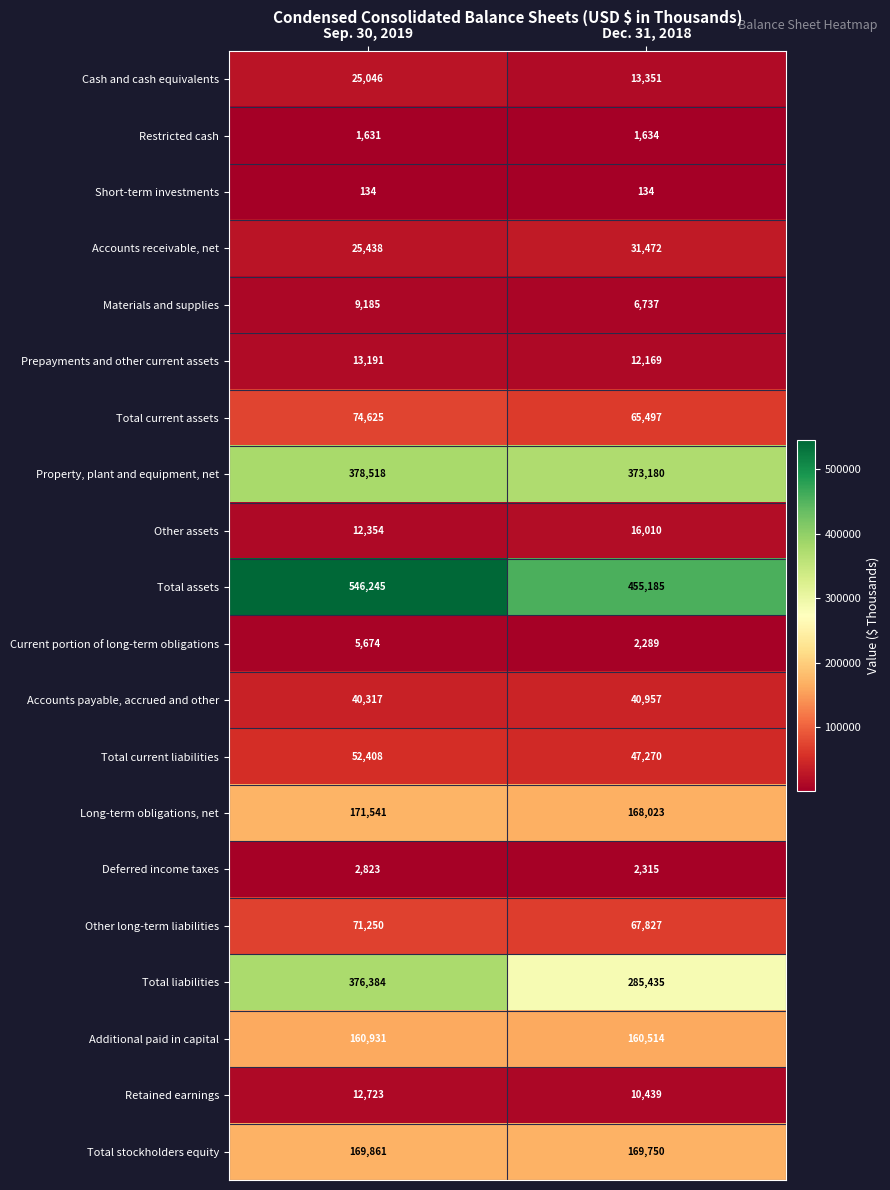

Where is Accounts receivable, net nearest to the value 28455?

Sep. 30, 2019